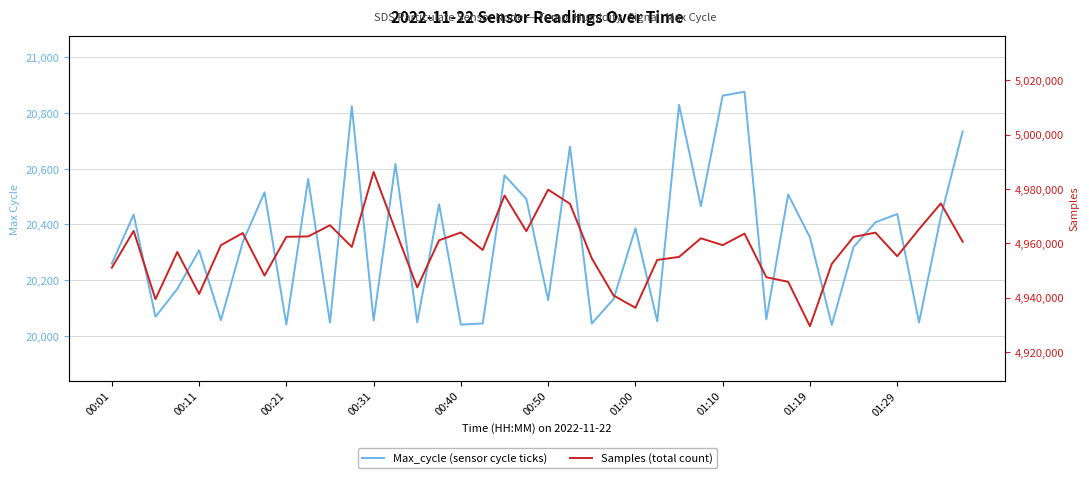

At which category is the sum across all series the highest?

00:31